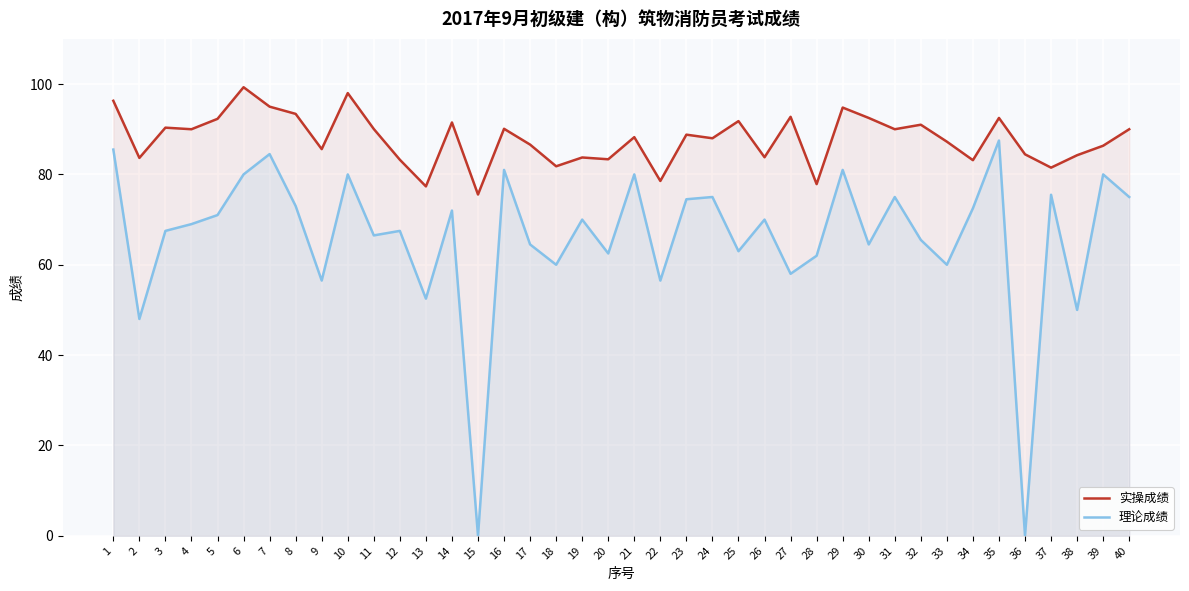

What is the maximum value shown in the chart?

99.3